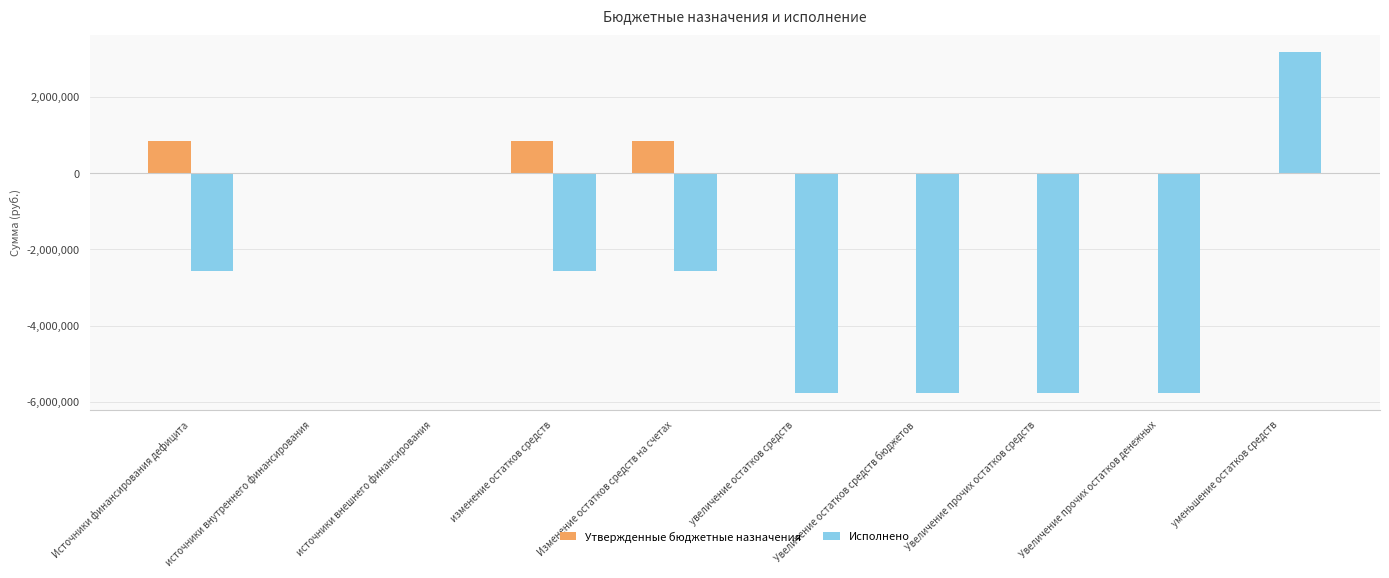

How many values in the Исполнено series exceed -2565453?

3